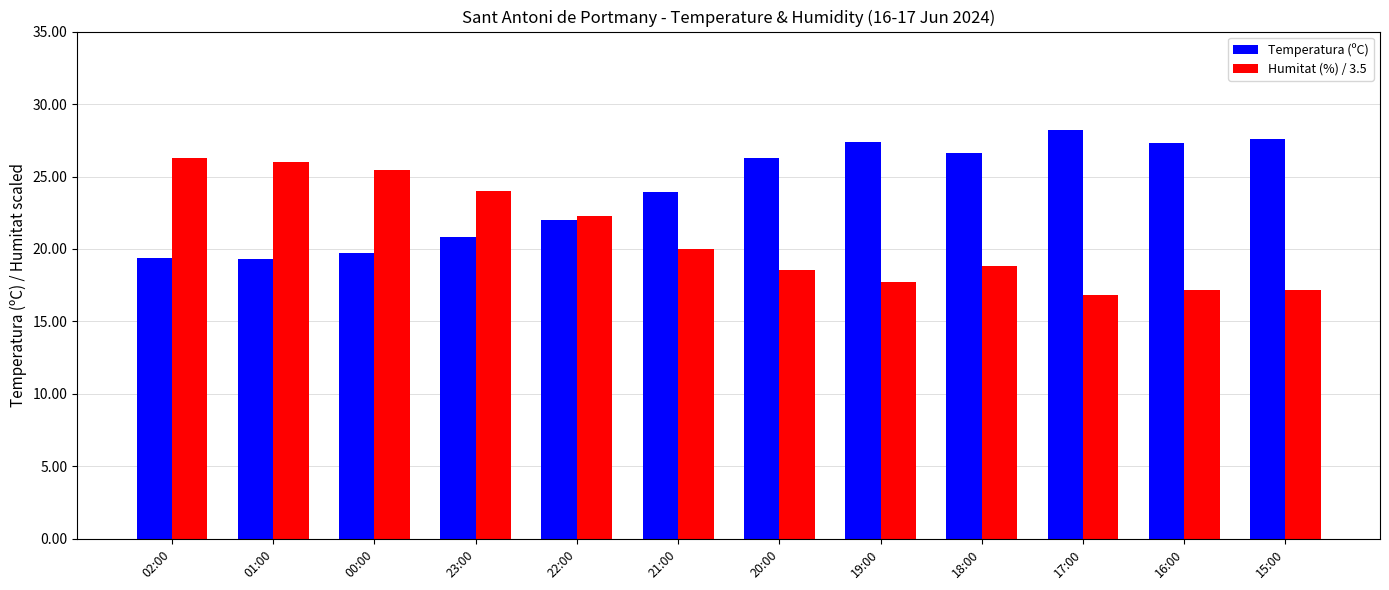

What is the value of the Humitat (%) / 3.5 bar at the 2nd from the left?

26.0